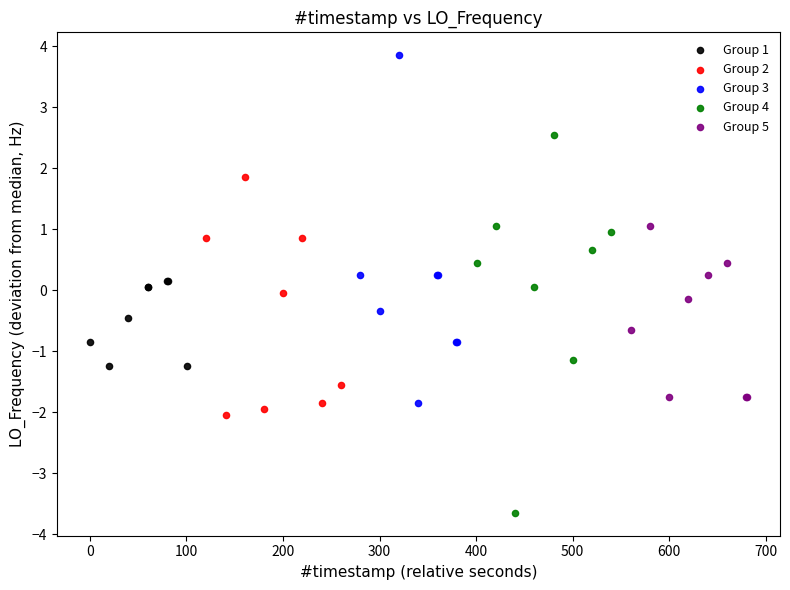

Which series has the widest spread of Y values?

Group 4